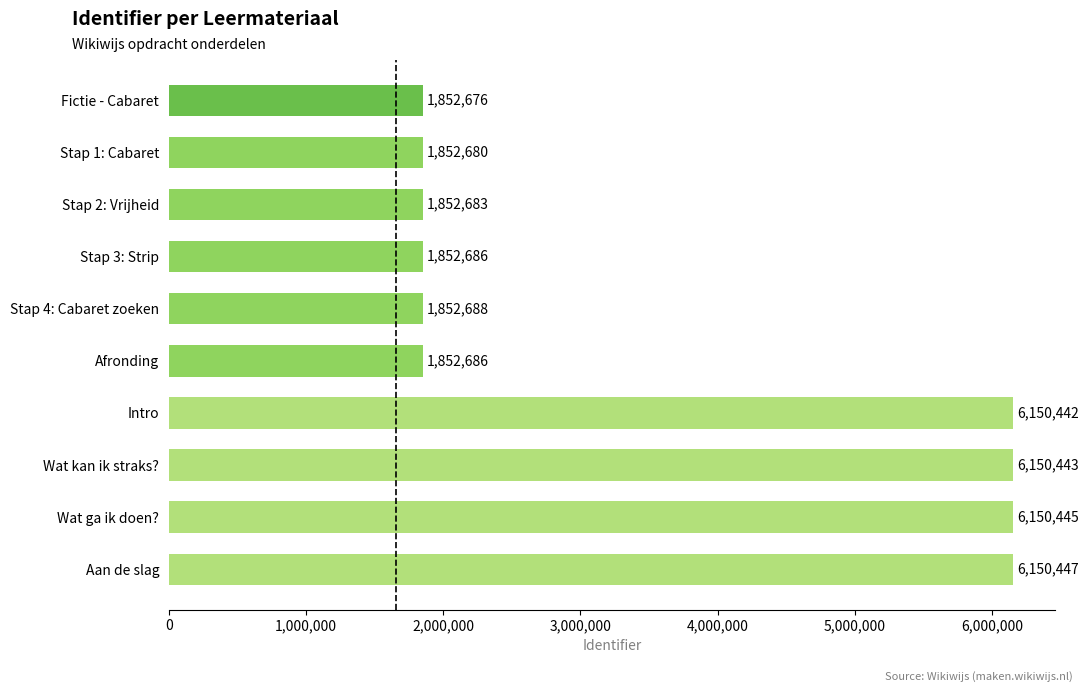

What is the minimum value shown in the chart?

1852676